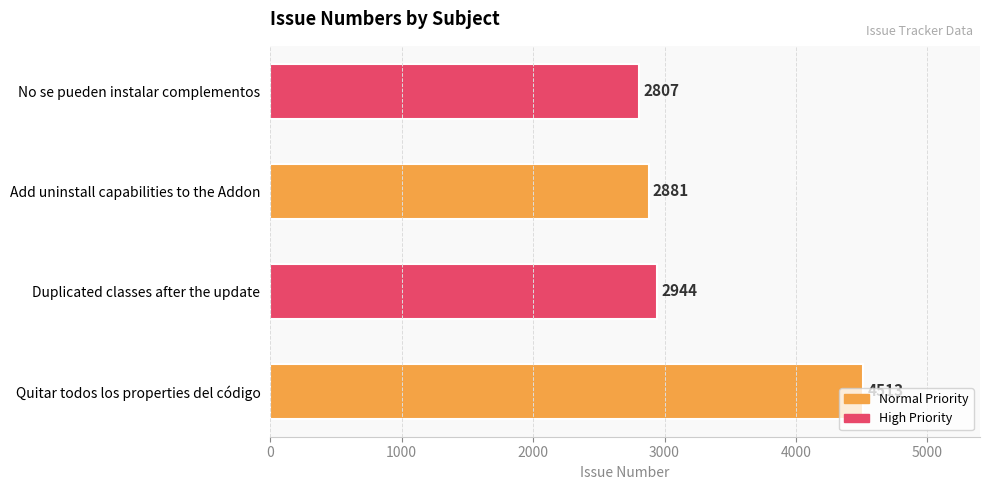

What is the difference between the maximum and minimum values?

1706